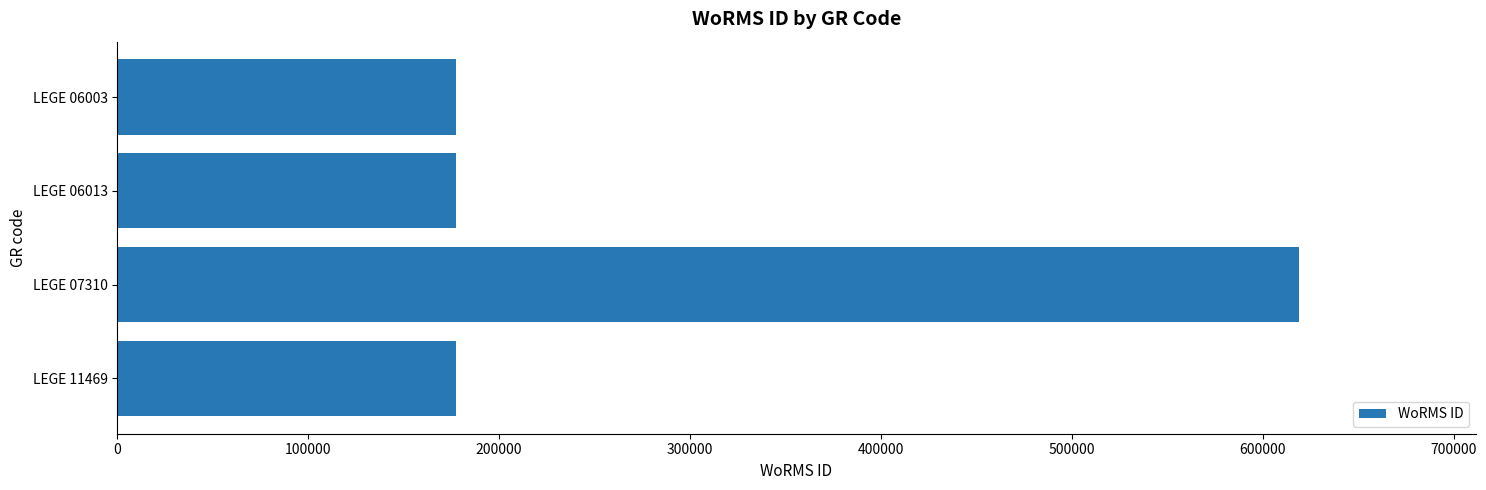

Between LEGE 06003 and LEGE 07310, which is larger?

LEGE 07310